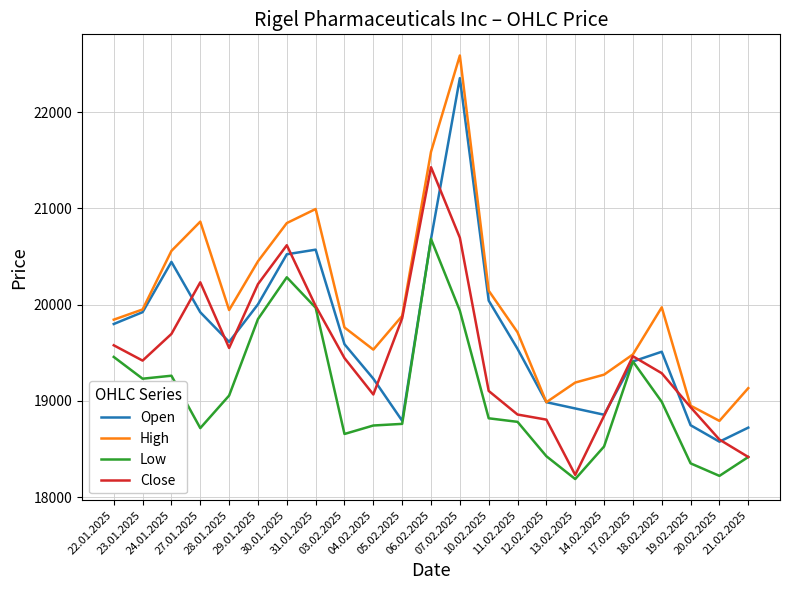

Rank the series by their average value, from lowest to highest.

Low, Close, Open, High